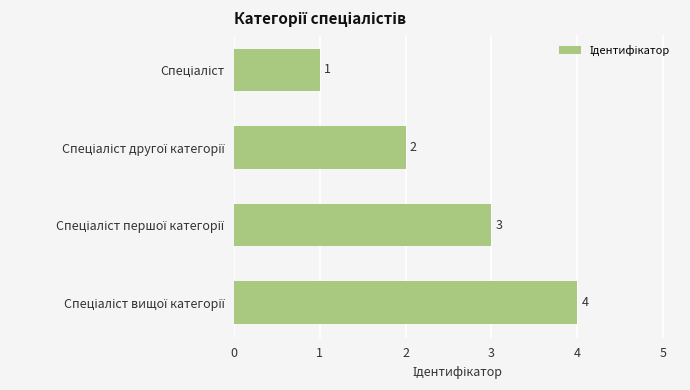

What is the value of the 4th bar from the top?

4